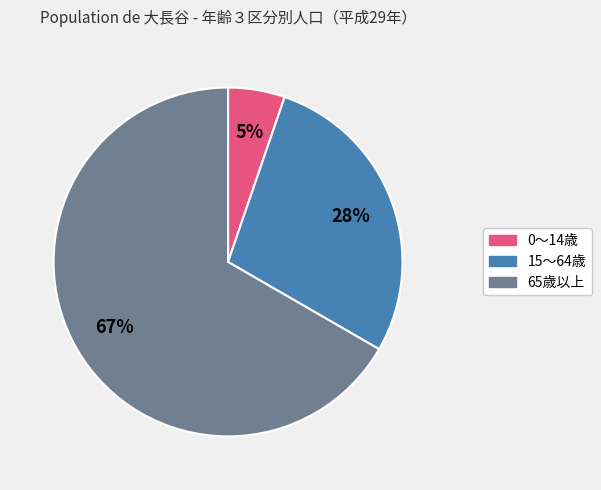

True or false: 65歳以上 accounts for 67% of the total.

True